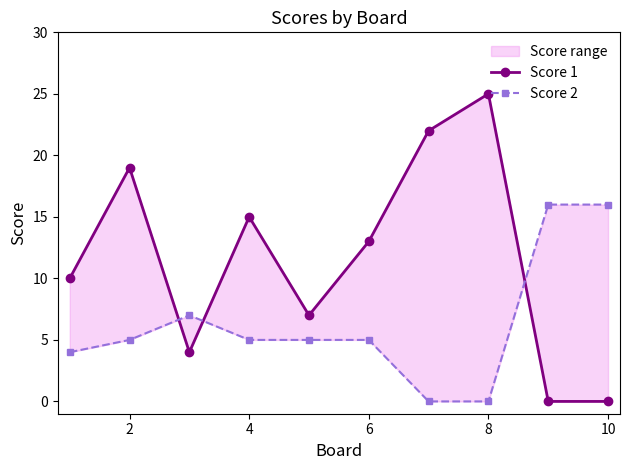

How many interior local valleys does the Score 1 series have?

2